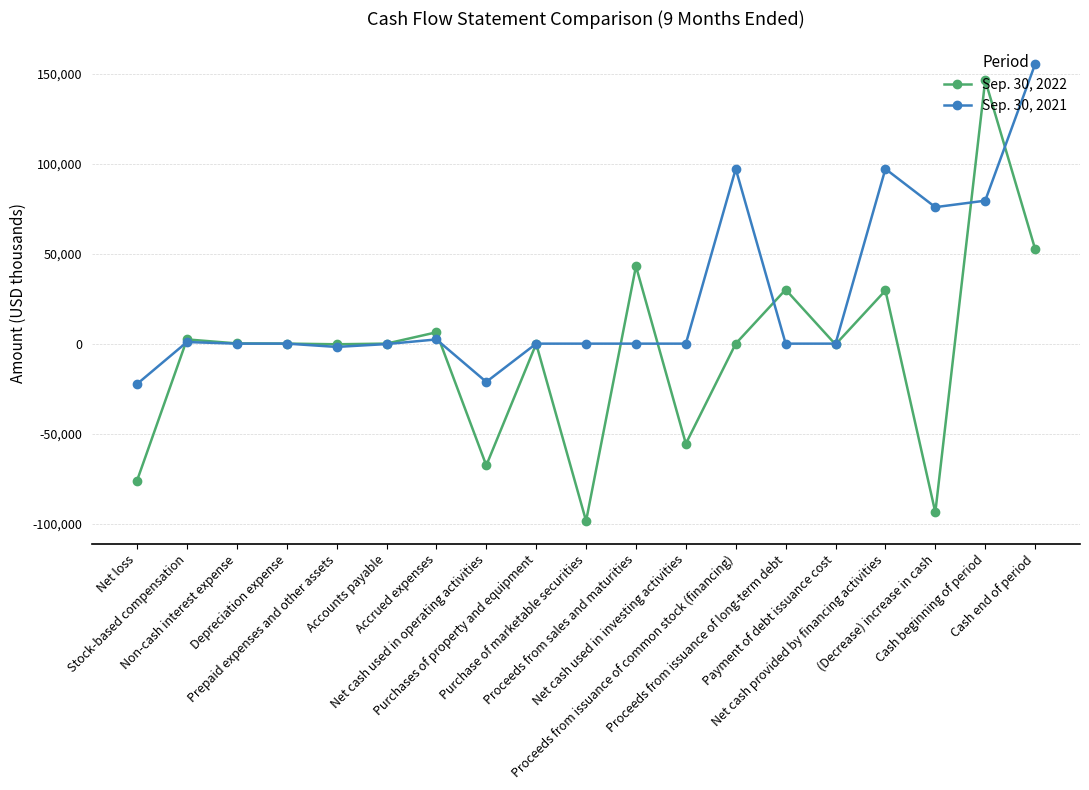

How many lines are shown in the chart?

2